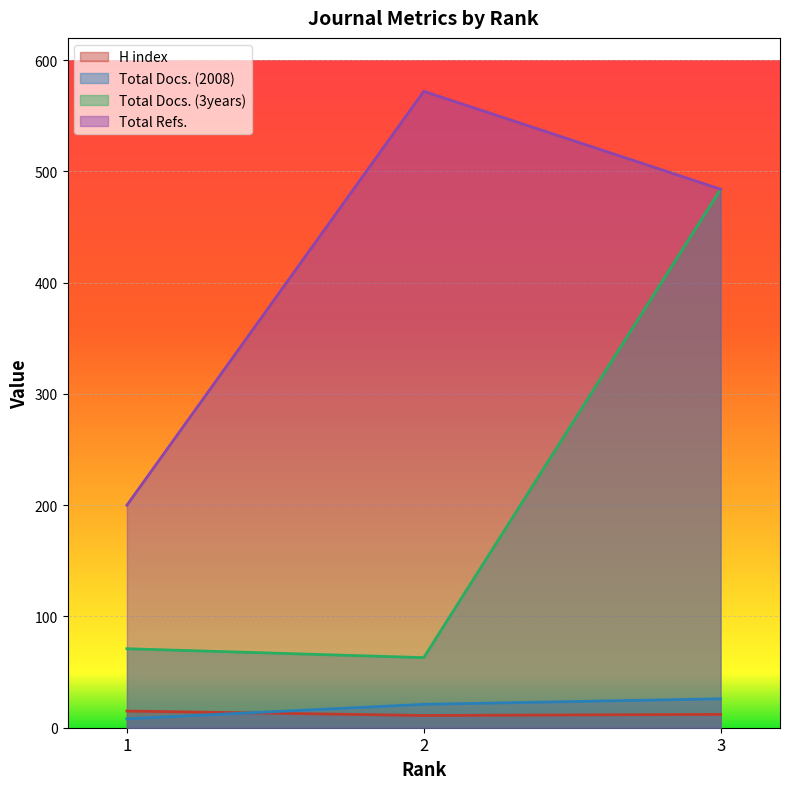

Which category has the lowest value in the H index series?

2